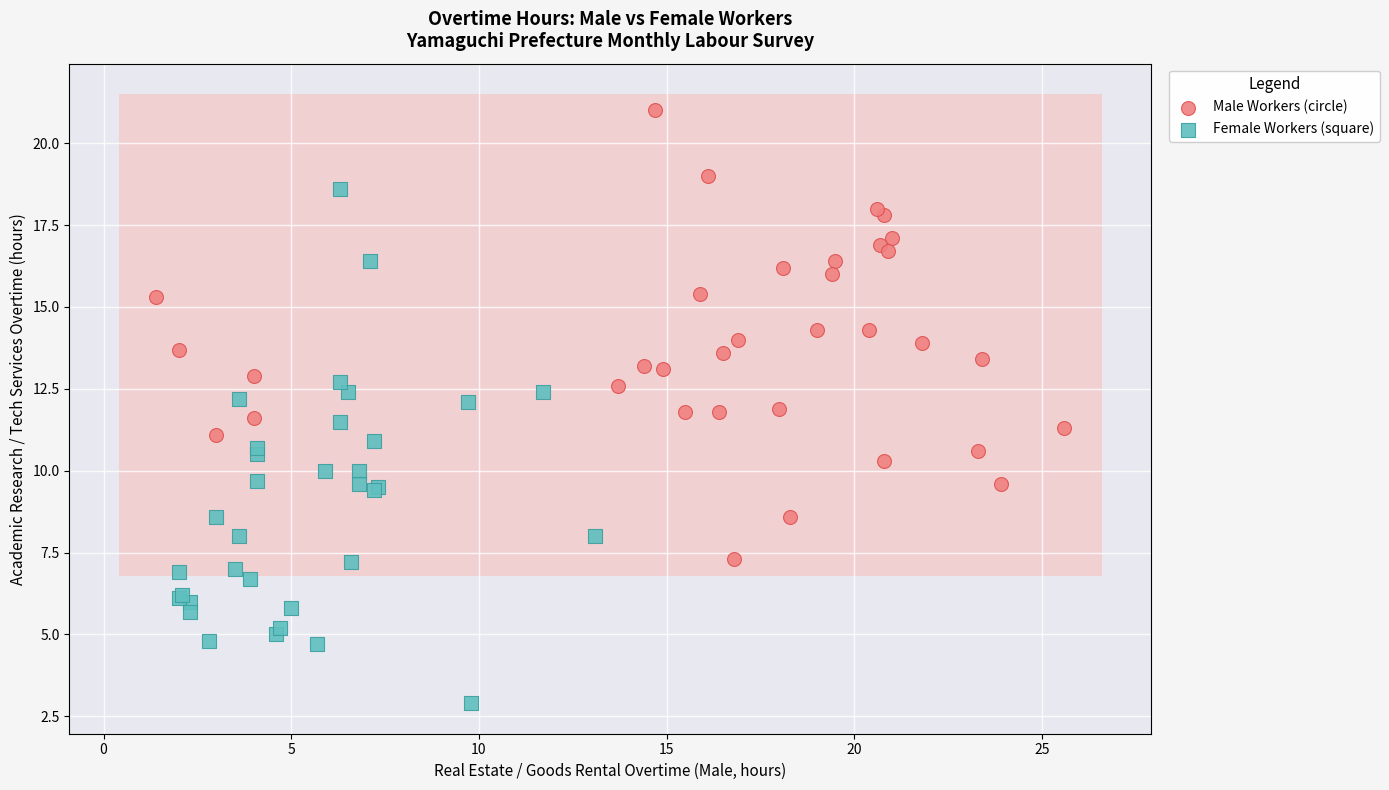

Which series reaches the maximum Y coordinate?

Male Workers (circle)